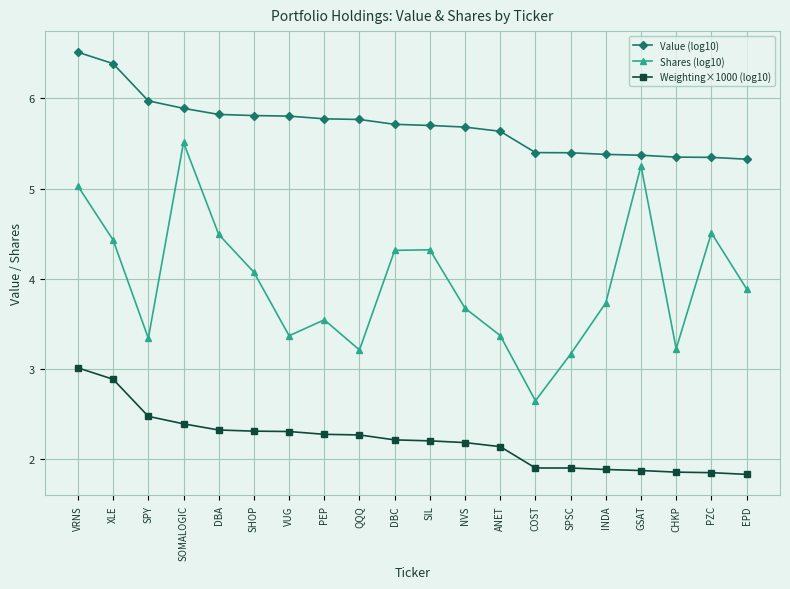

Between SOMALOGIC and SHOP, which series saw the biggest shift?

Shares (log10)